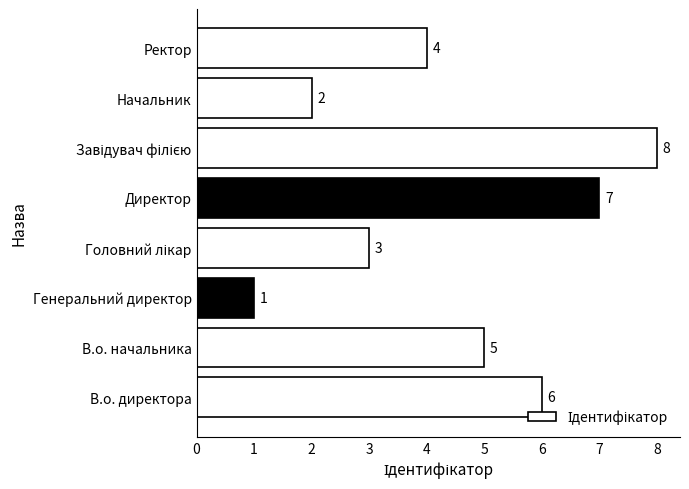

What is the sum of all values?

36